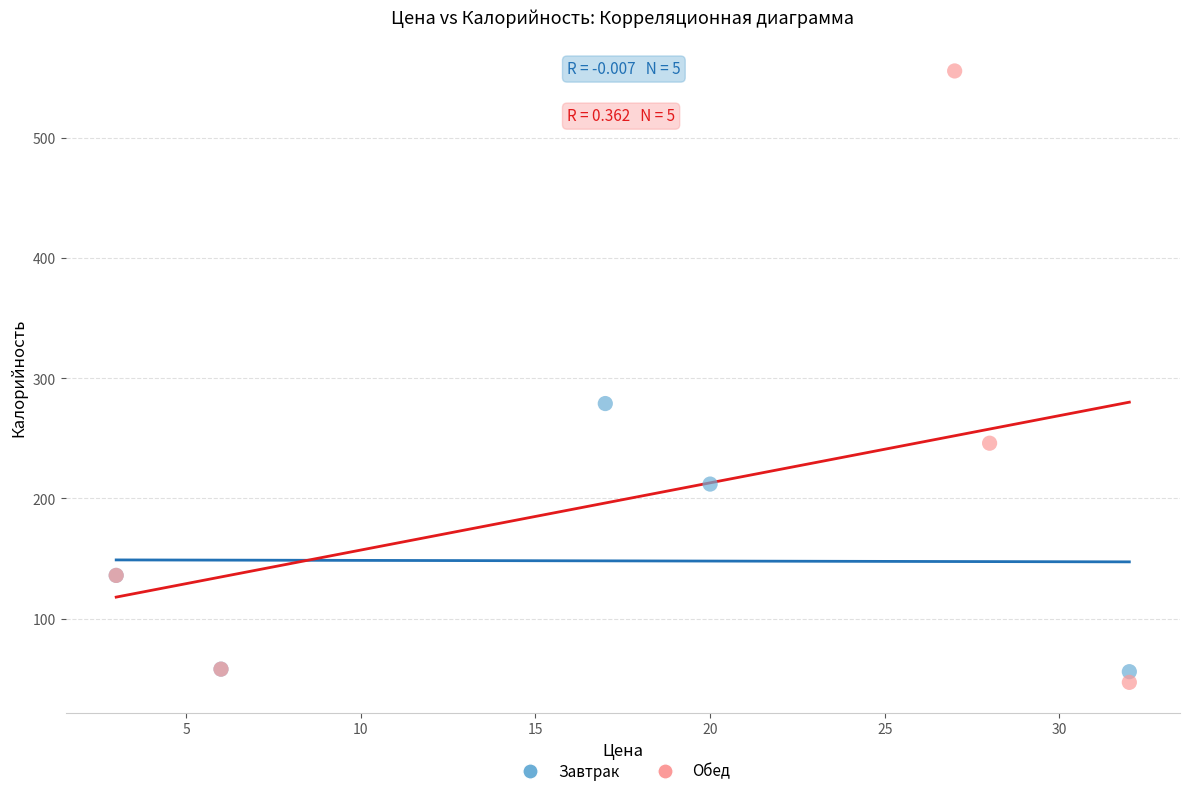

Which series has the widest spread of Y values?

Обед